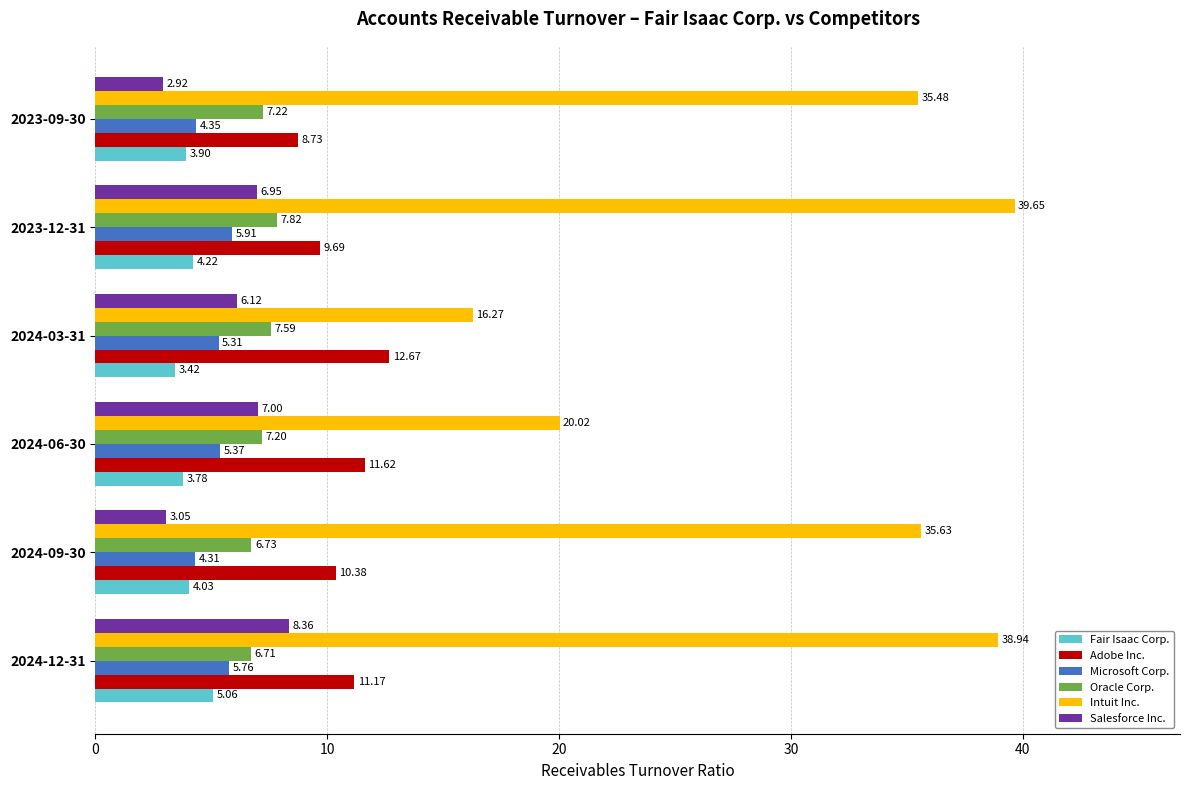

Rank the categories by Microsoft Corp. value from highest to lowest.

2023-12-31, 2024-12-31, 2024-06-30, 2024-03-31, 2023-09-30, 2024-09-30